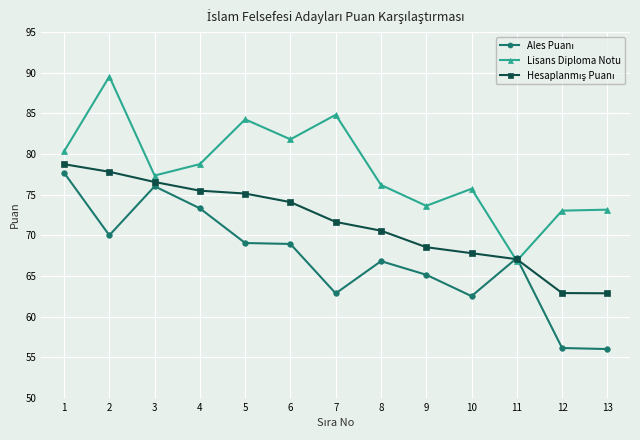

Read the Lisans Diploma Notu value at 3.

77.4